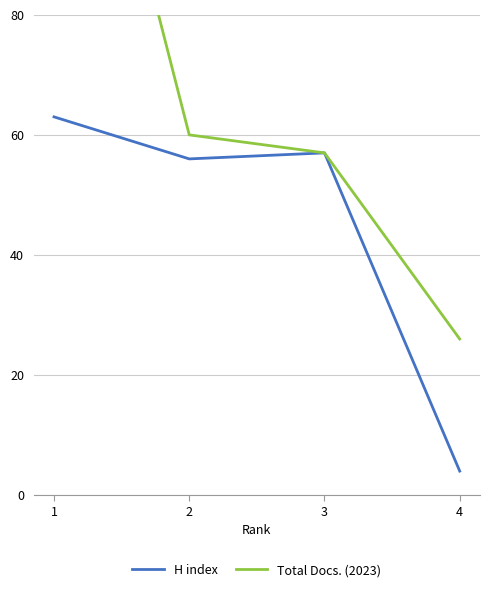

Which series has the largest range (max minus min)?

Total Docs. (2023)